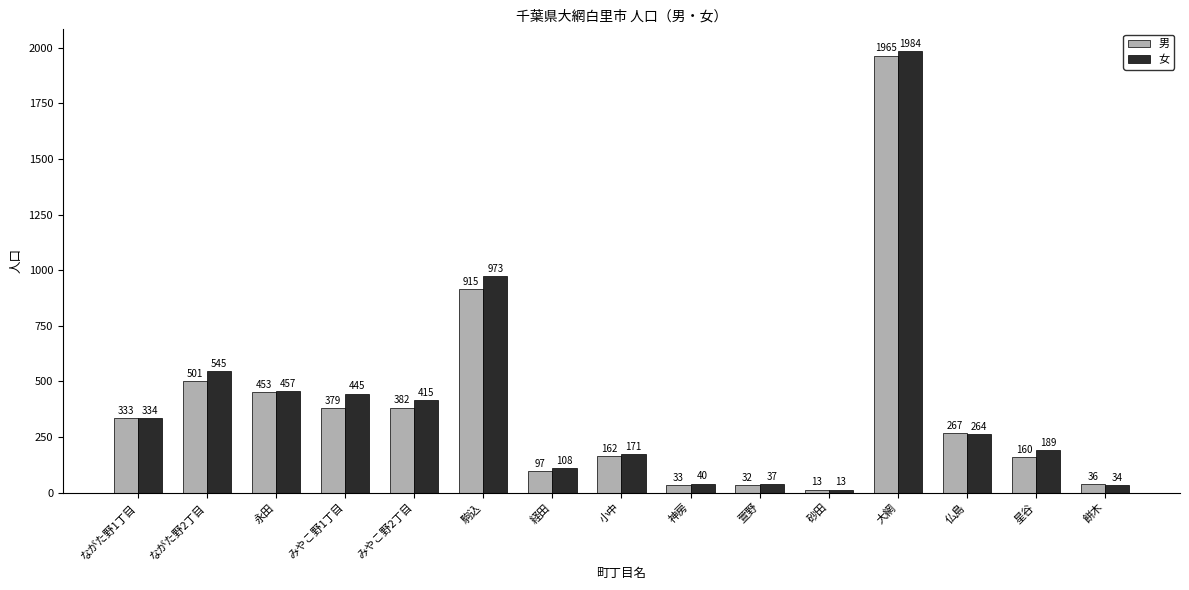

Count the number of categories in the chart.

15